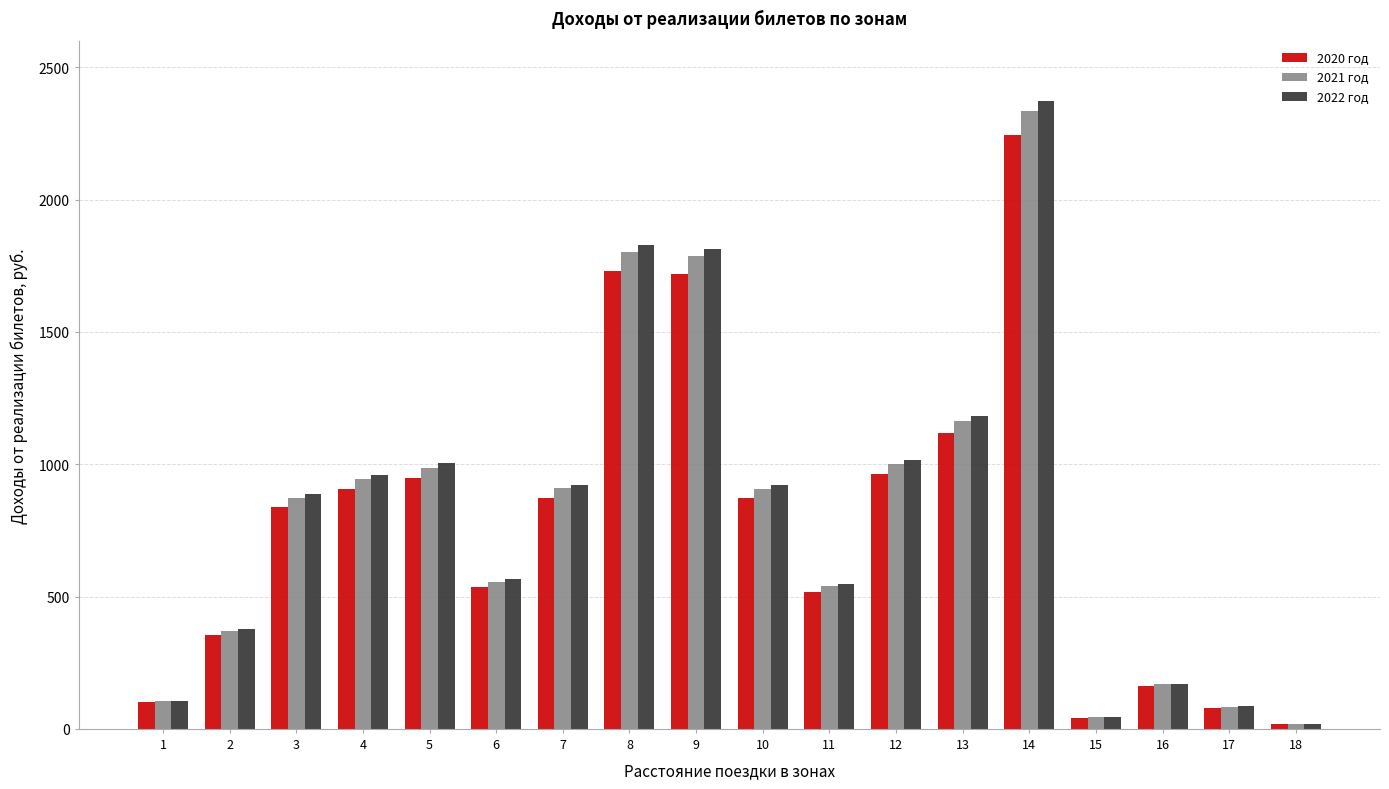

List the series in order of their peak value, lowest first.

2020 год, 2021 год, 2022 год